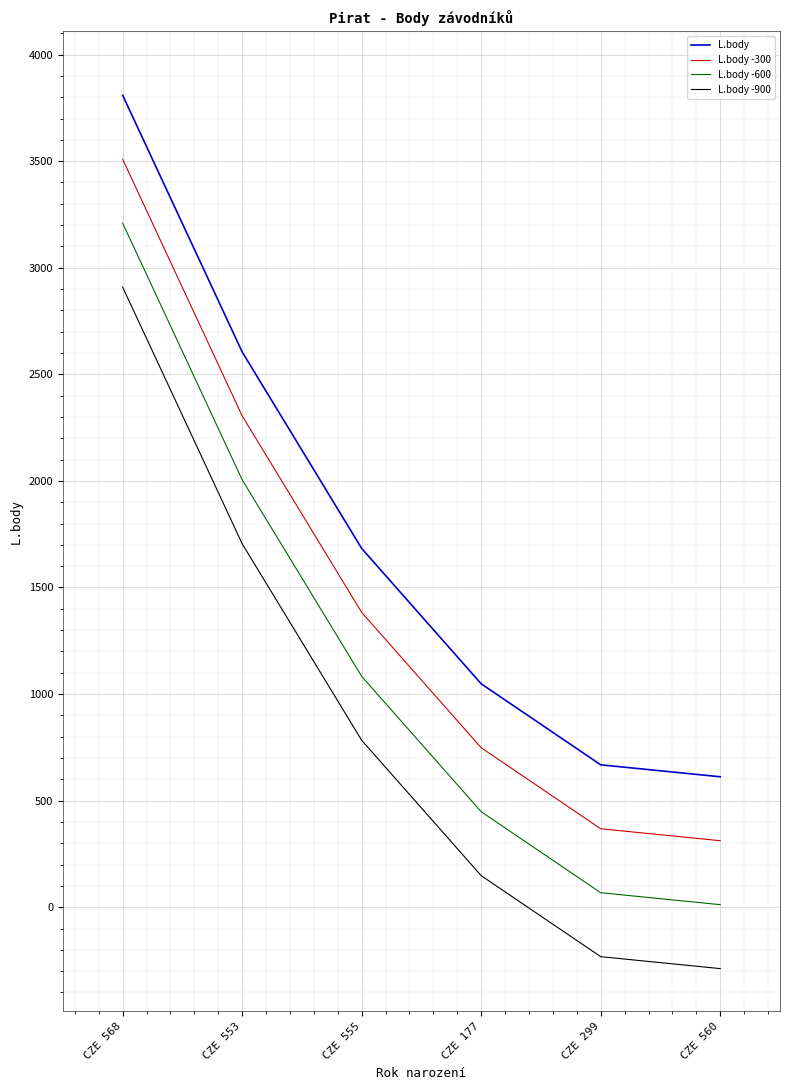

At which label is L.body closest to 2210?

CZE 553